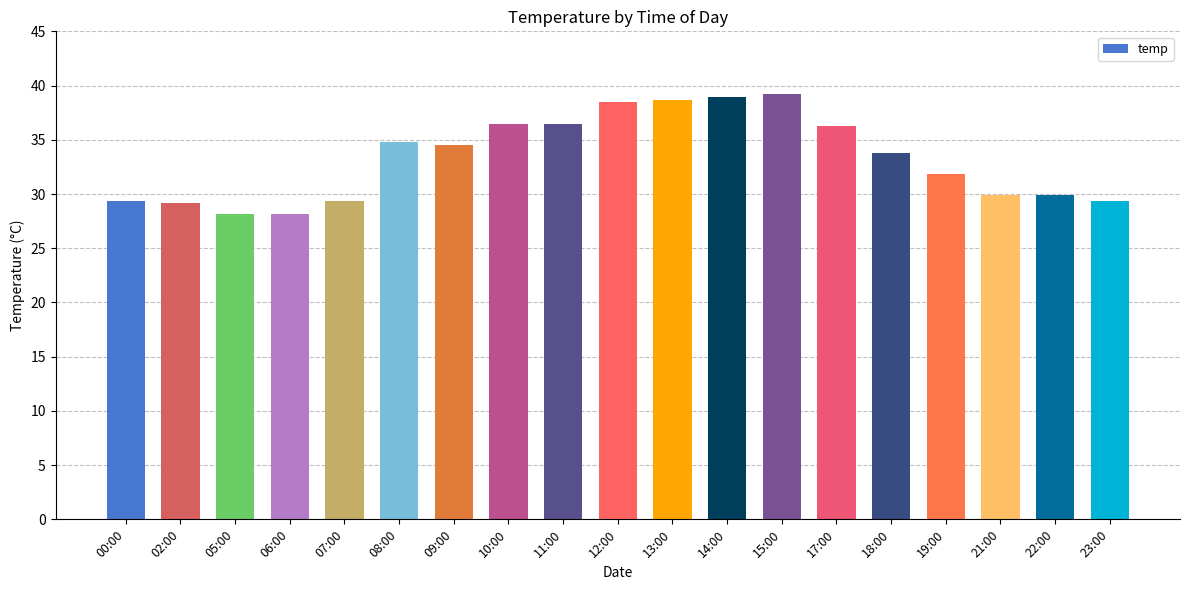

The value at 21:00 is 45.0. True or false?

False